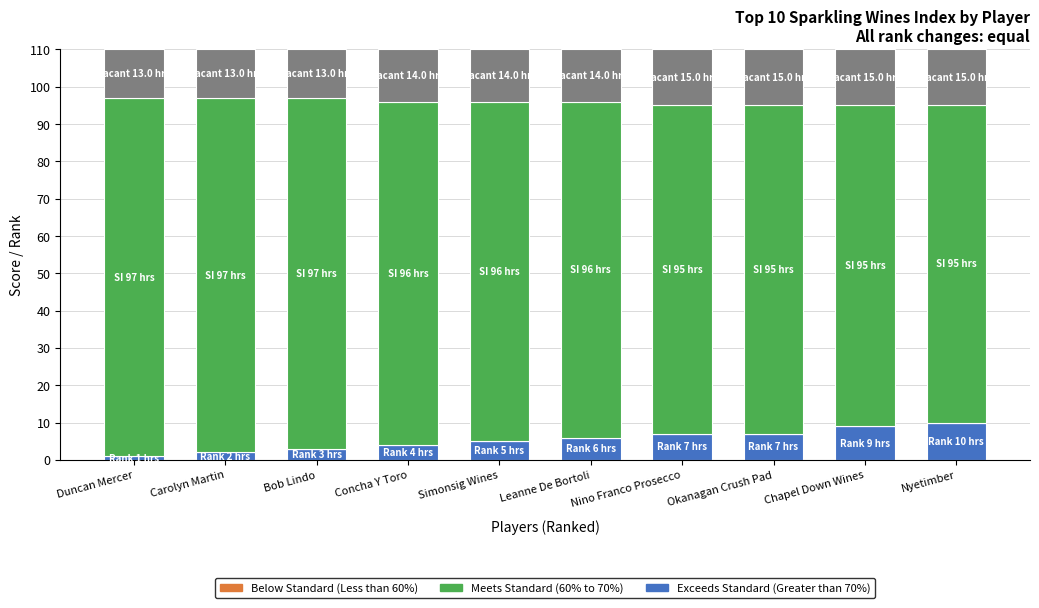

What is the total value across all series at Bob Lindo?

110